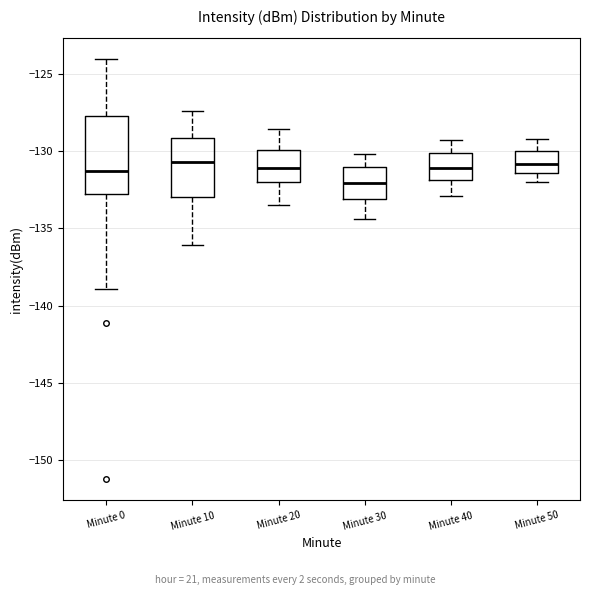

Reading left to right, read every box against the y-axis: the position of its median line, the range the box covers, and the ends of its whiskers. The values are not printed on the chart, so give them approximately, as read against the axis.

Minute 0: median -131.5, box -133.0 to -127.5, whiskers -139.0 to -124.0
Minute 10: median -130.5, box -133.0 to -129.0, whiskers -136.0 to -127.5
Minute 20: median -131.0, box -132.0 to -130.0, whiskers -133.5 to -128.5
Minute 30: median -132.0, box -133.0 to -131.0, whiskers -134.5 to -130.0
Minute 40: median -131.0, box -132.0 to -130.0, whiskers -133.0 to -129.5
Minute 50: median -131.0, box -131.5 to -130.0, whiskers -132.0 to -129.0